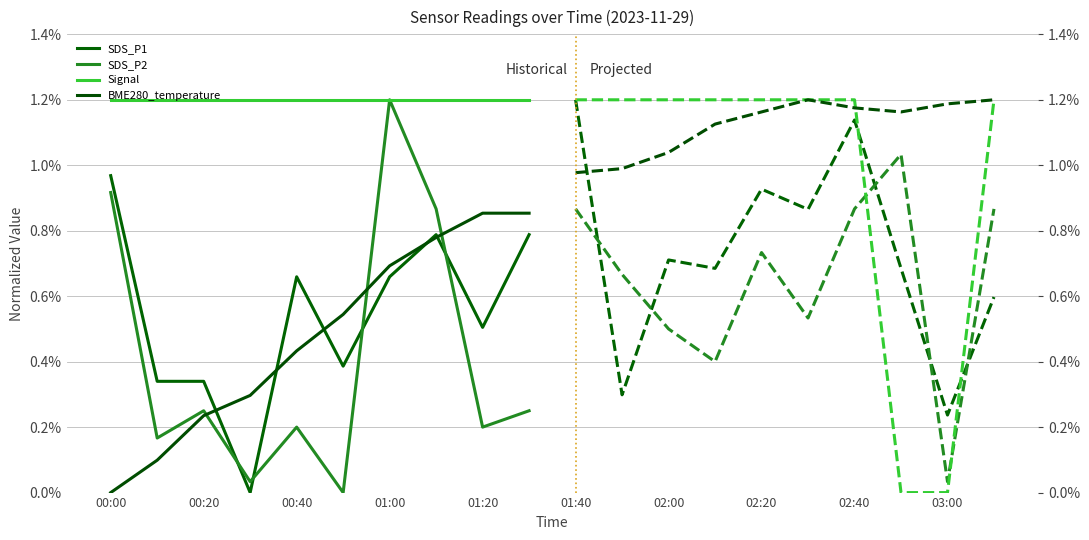

What are all the series names shown in the legend?

SDS_P1, SDS_P2, Signal, BME280_temperature